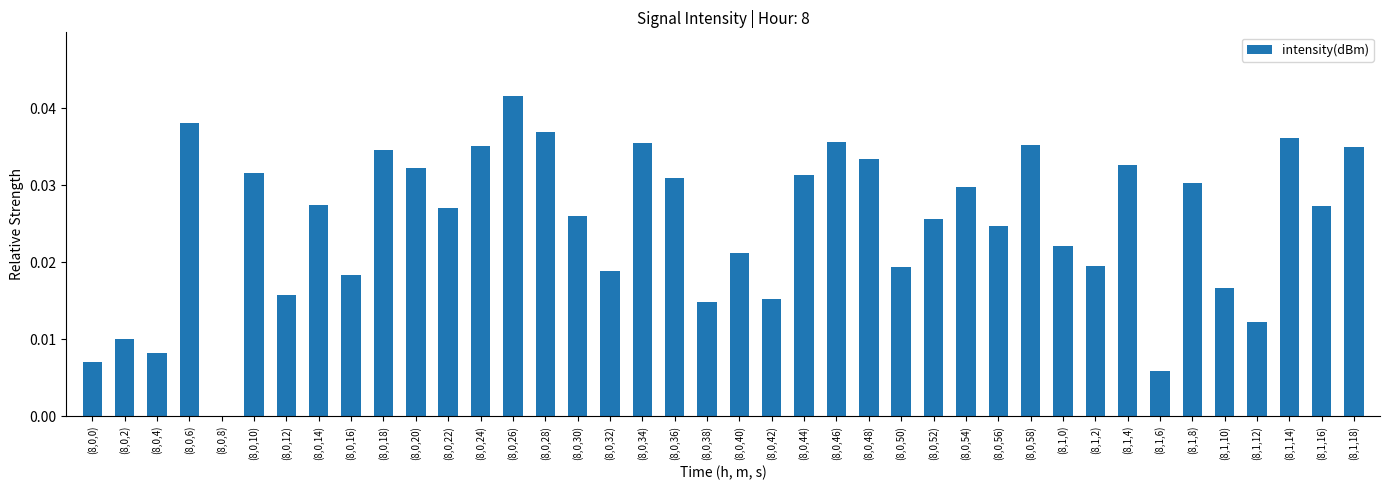

True or false: the data shows 0.0 at (8,0,42).

True